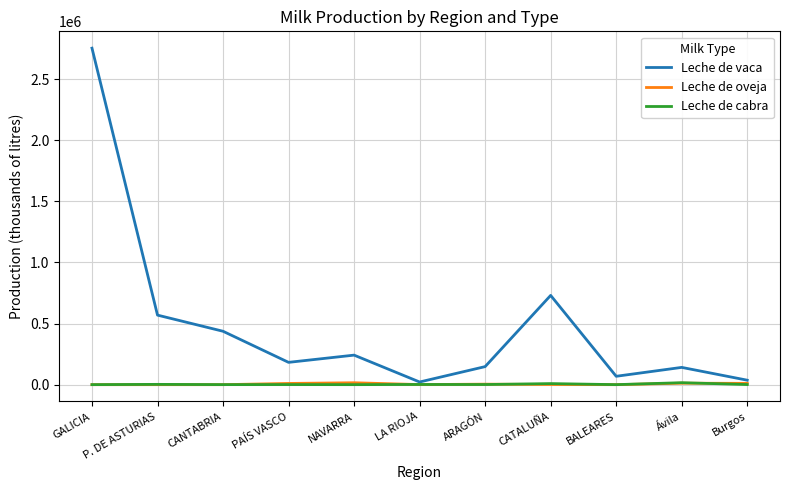

At which label is Leche de vaca closest to 1387401?

CATALUÑA